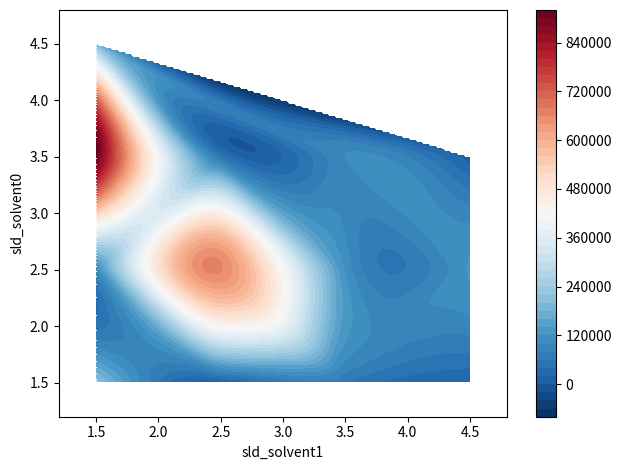

The value at 9 is 442978. True or false?

False